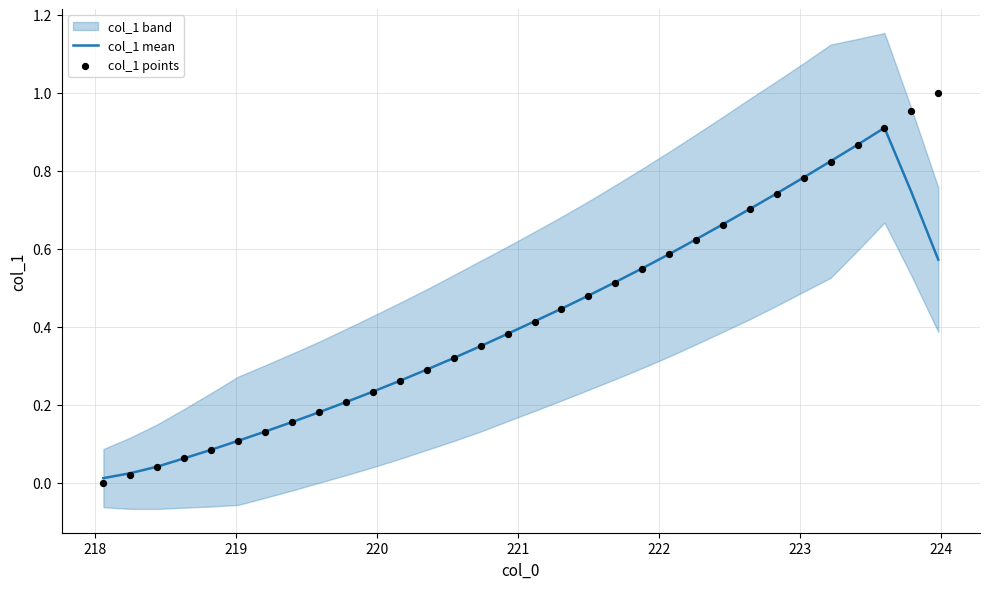

Which series has the largest total across all categories?

col_1 points